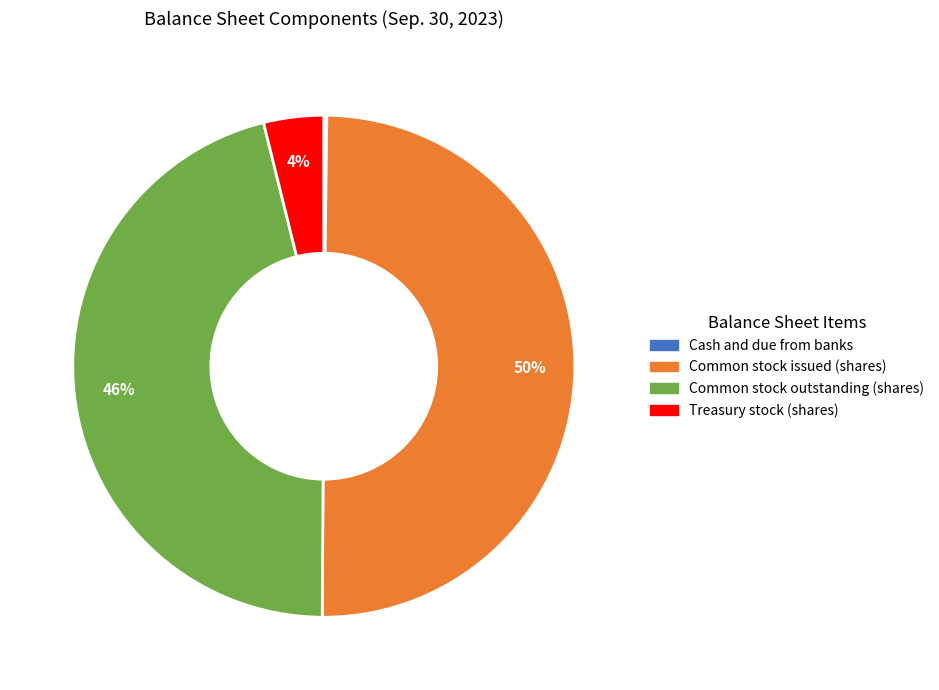

Which category has the biggest portion of the pie?

Common stock issued (shares)